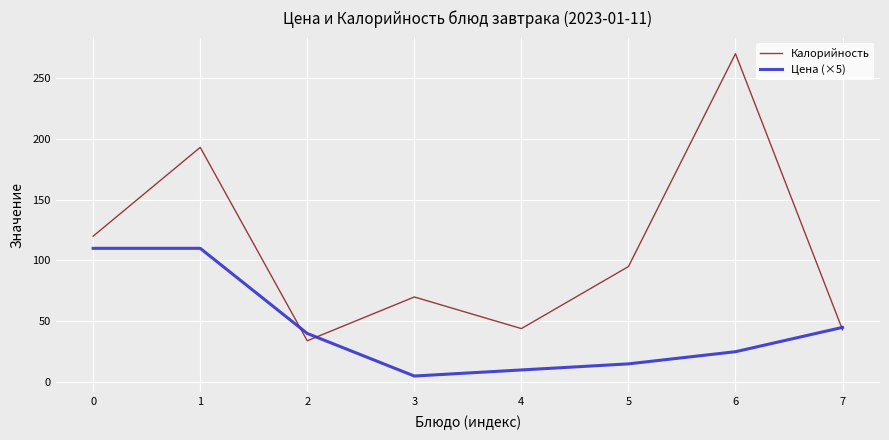

How many interior local valleys does the Цена (×5) series have?

1